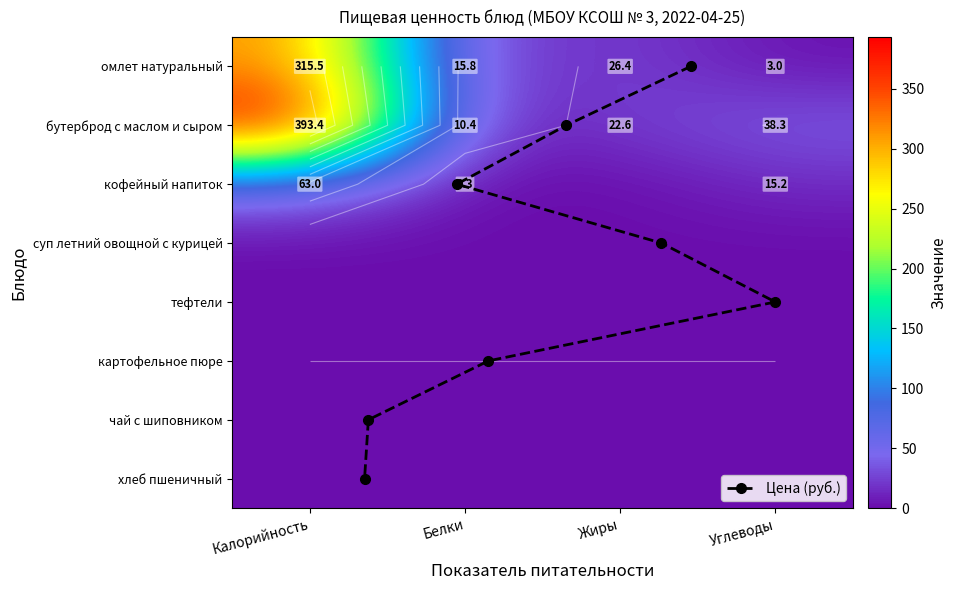

Reading left to right, what are all the values shown in this chart?

омлет натуральный: 315.5	15.8	26.4	3.0
бутерброд с маслом и сыром: 393.4	10.4	22.6	38.3
кофейный напиток: 63.0	0.3	0.0	15.2
суп летний овощной с курицей: 0.0	0.0	0.0	0.0
тефтели: 0.0	0.0	0.0	0.0
картофельное пюре: 0.0	0.0	0.0	0.0
чай с шиповником: 0.0	0.0	0.0	0.0
хлеб пшеничный: 0.0	0.0	0.0	0.0